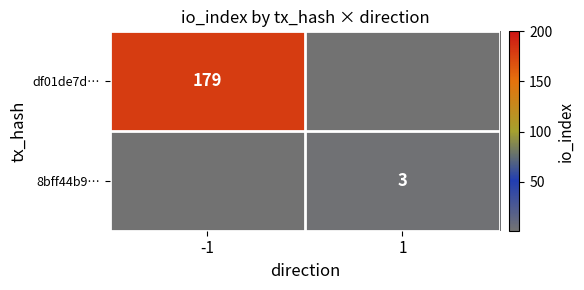

At which category is the sum across all series the highest?

-1